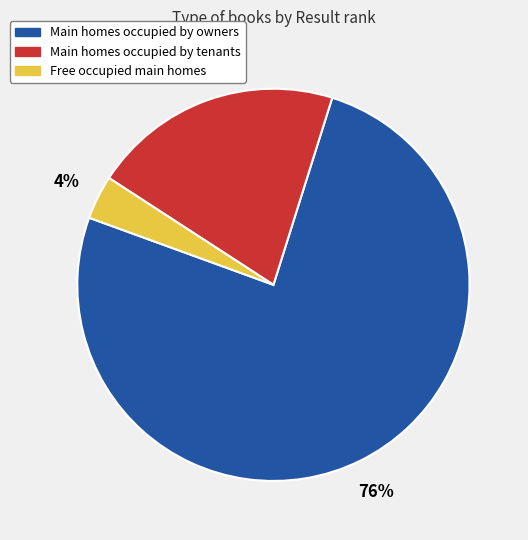

To the nearest percent, what is the average slice percentage?

33%